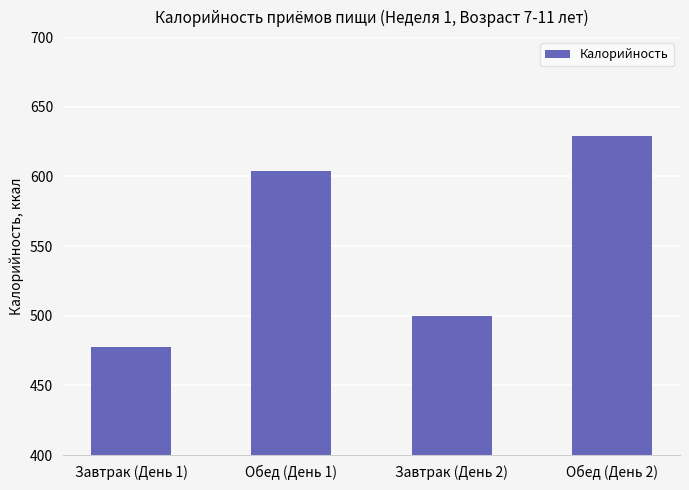

True or false: the data shows 500.1 at Завтрак (День 2).

True